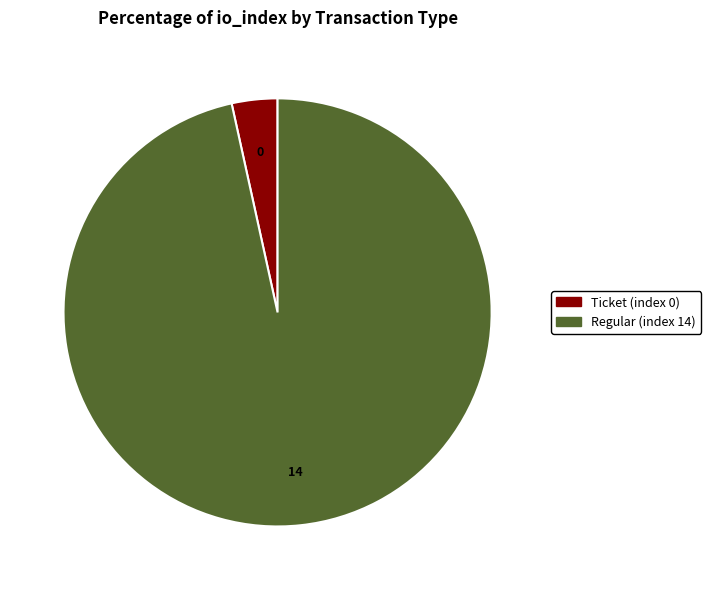

Approximately how many times larger is the value at Regular (index 14) compared to Ticket (index 0)?

28.0